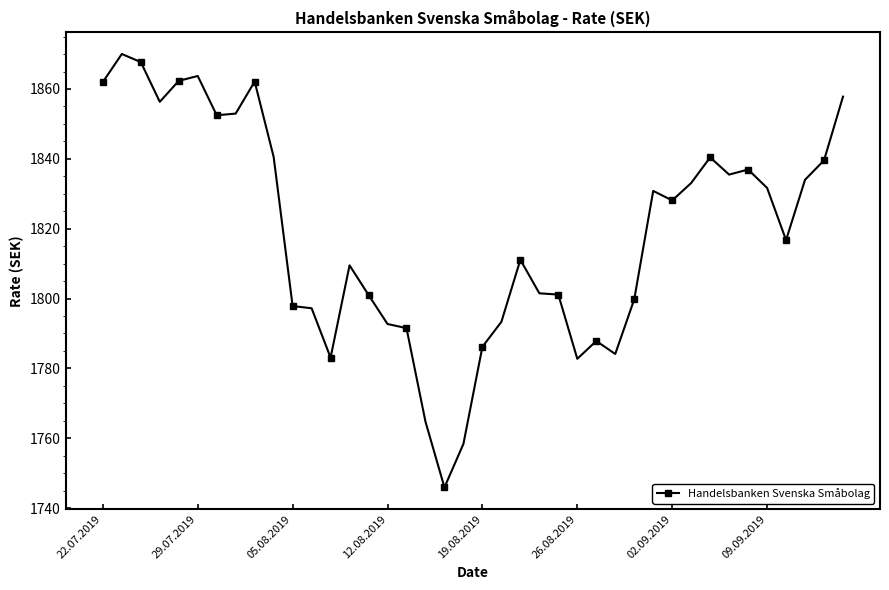

What is the smallest value displayed?

1745.9